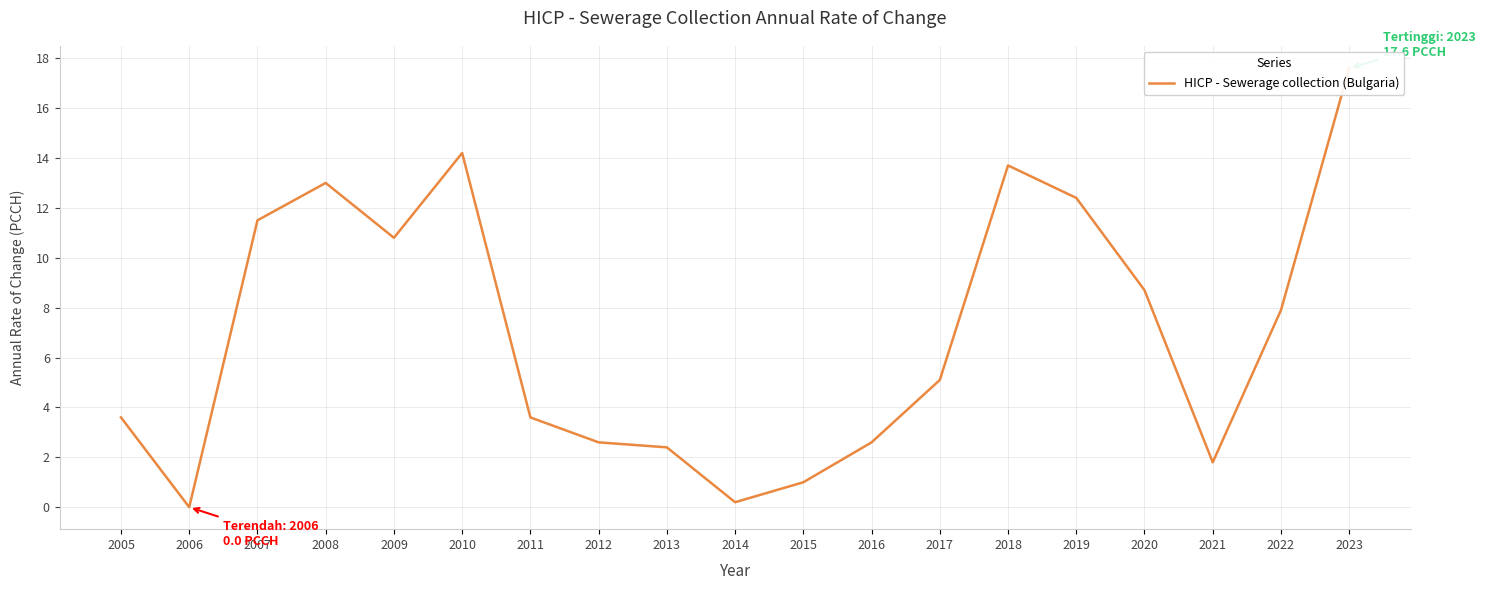

Is it true that the value at 2020 is 8.7?

True